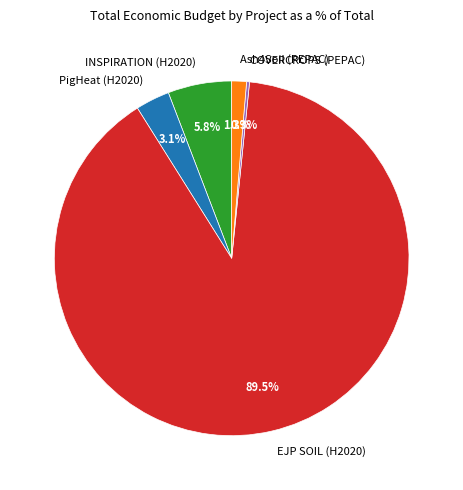

To the nearest percent, what is the average slice percentage?

20%